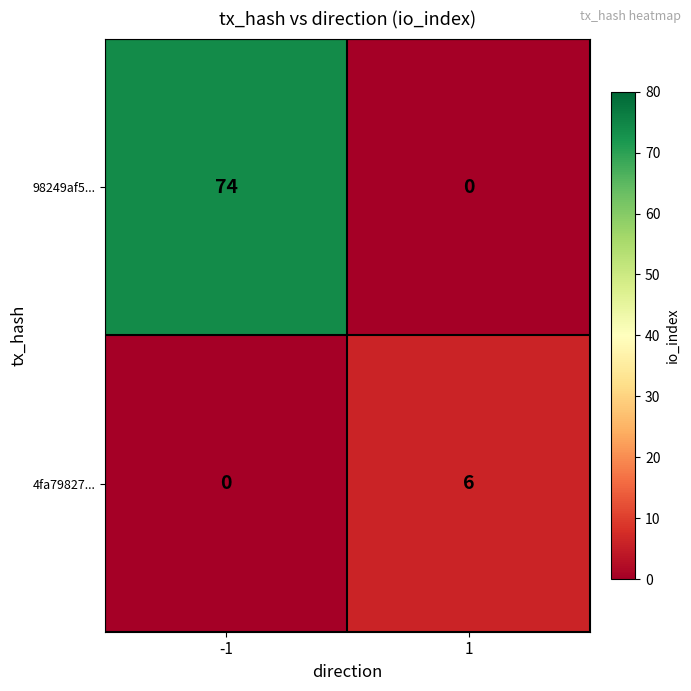

Reading right to left, extract all data points from this chart.

98249af5...: 0	74
4fa79827...: 6	0